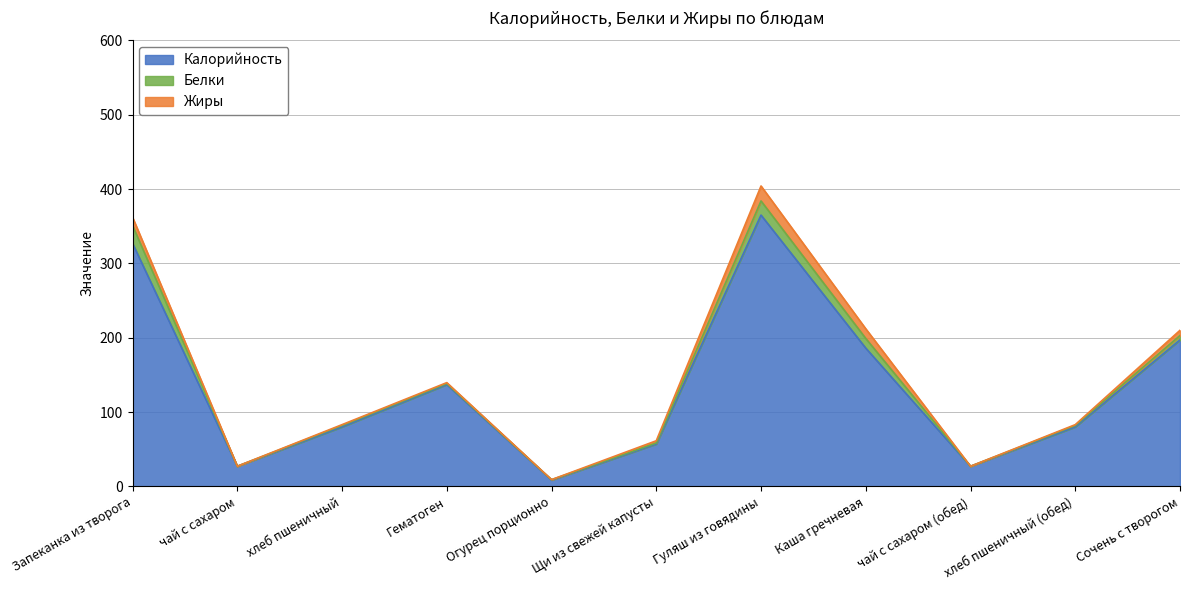

What position from the right is чай с сахаром (обед)?

3